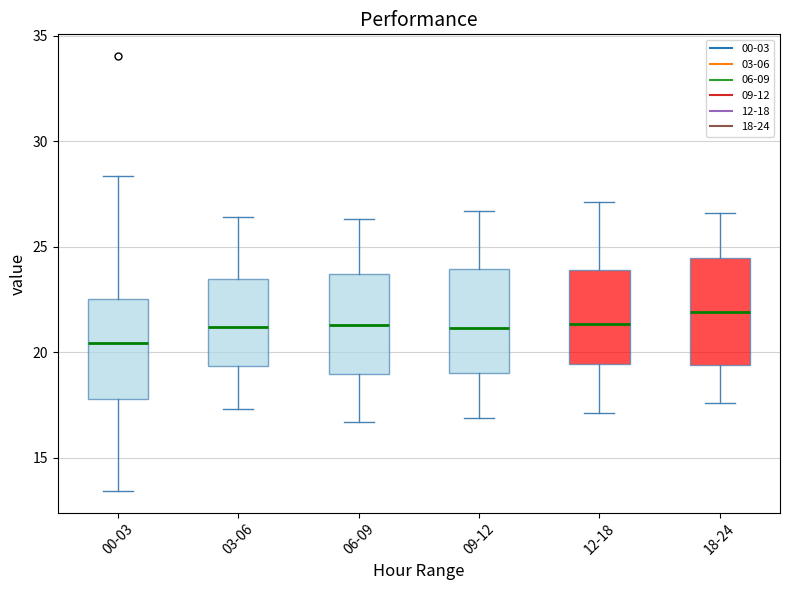

Reading left to right, transcribe this box plot: for each box, give where its median line is, the range the box spans, and where its two whiskers end, as read against the y-axis. The values are not printed on the chart, so give them approximately, as read against the axis.

00-03: median 20.5, box 18.0 to 22.5, whiskers 13.5 to 28.5
03-06: median 21.0, box 19.5 to 23.5, whiskers 17.5 to 26.5
06-09: median 21.5, box 19.0 to 23.5, whiskers 16.5 to 26.5
09-12: median 21.0, box 19.0 to 24.0, whiskers 17.0 to 26.5
12-18: median 21.5, box 19.5 to 24.0, whiskers 17.0 to 27.0
18-24: median 22.0, box 19.5 to 24.5, whiskers 17.5 to 26.5